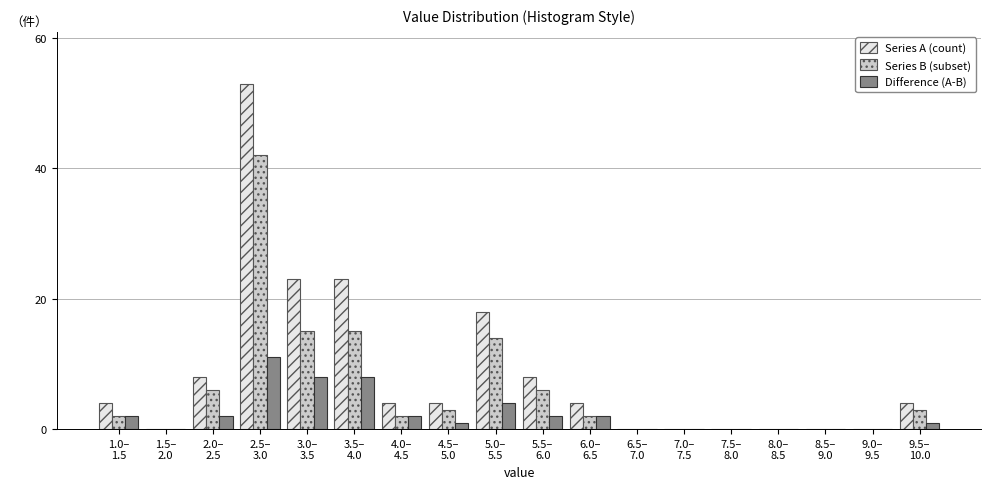

What is the sum of all Series A (count) values?

153